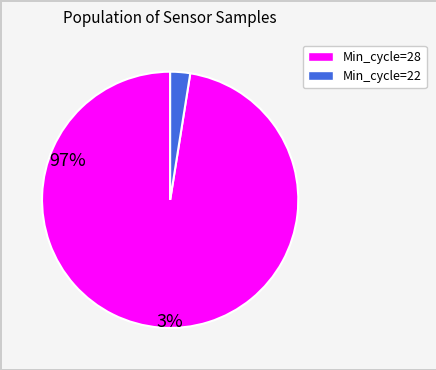

Is there a majority slice in this chart?

Yes